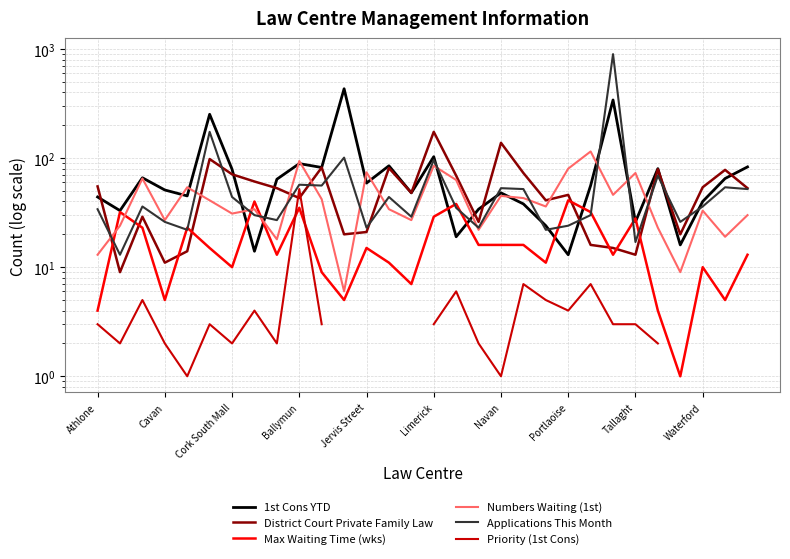

What is the value of the Numbers Waiting (1st) point at the 27th from the left?

9.0